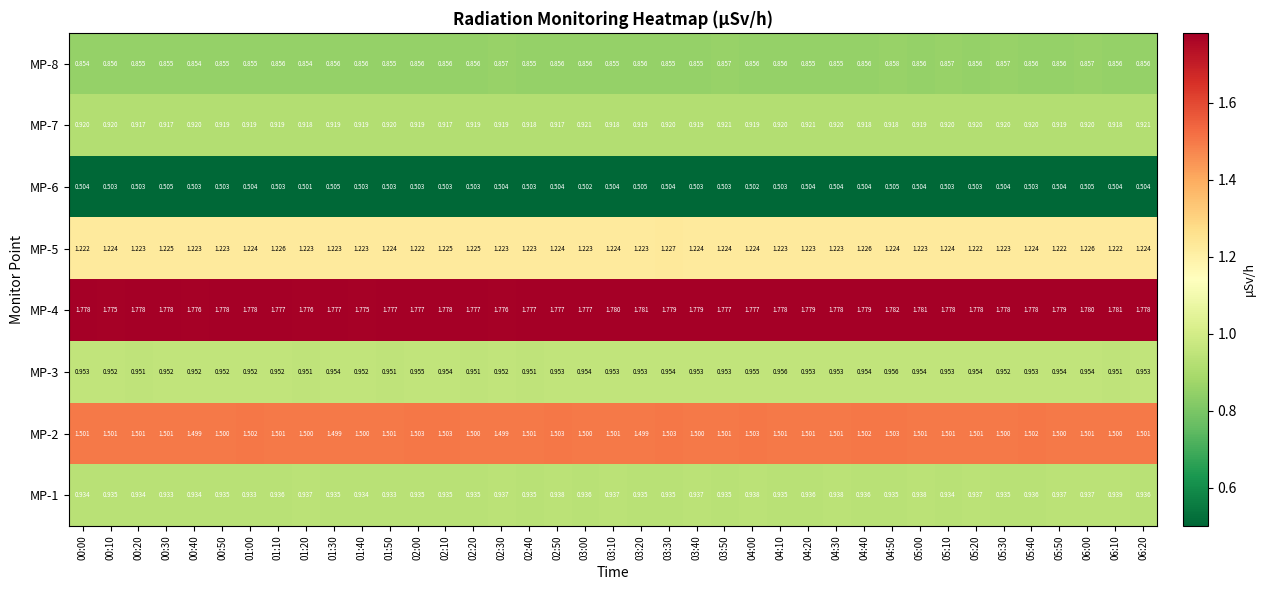

Is the value of MP-6 at 06:00 greater than the value of MP-5 at 03:20?

No